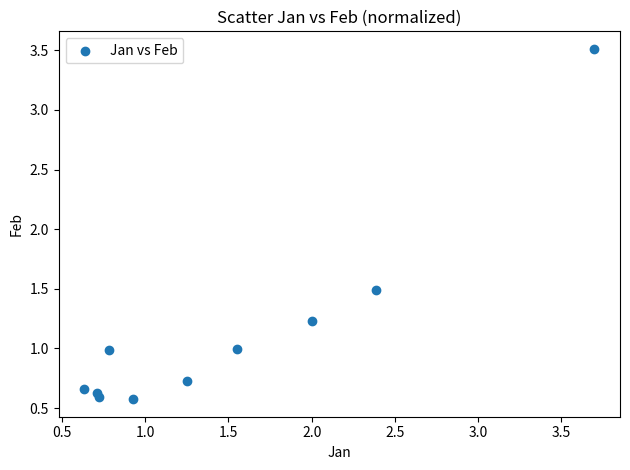

What Y value in the scatter plot is closest to 2?

1.5